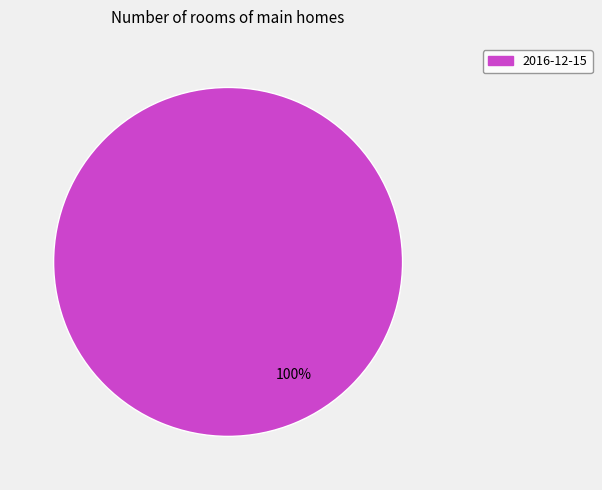

How many segments does this pie chart have?

1